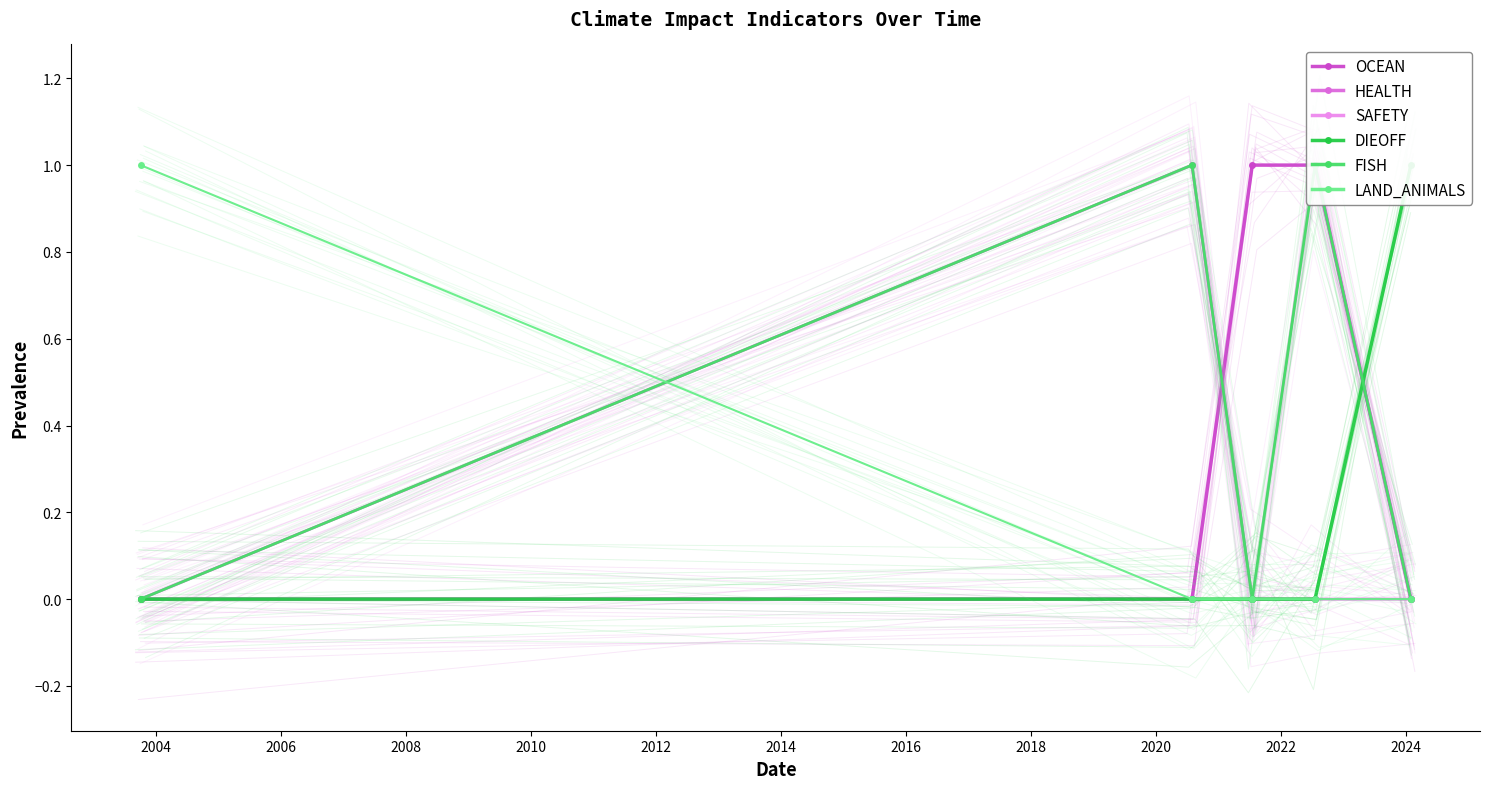

Count the number of data series in this chart.

6